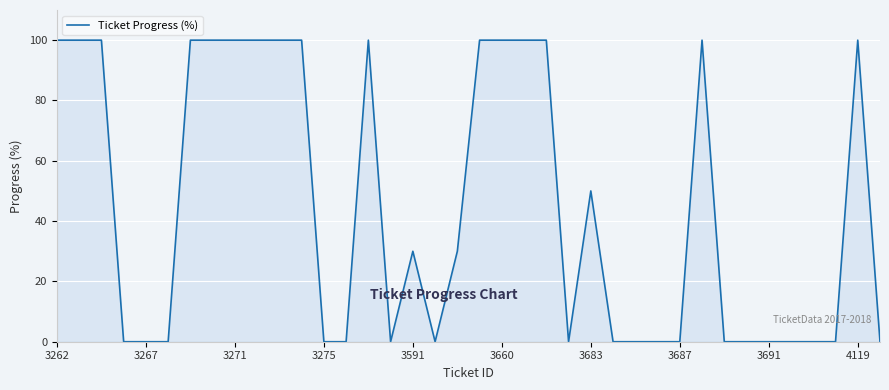

What is the greatest value displayed?

100